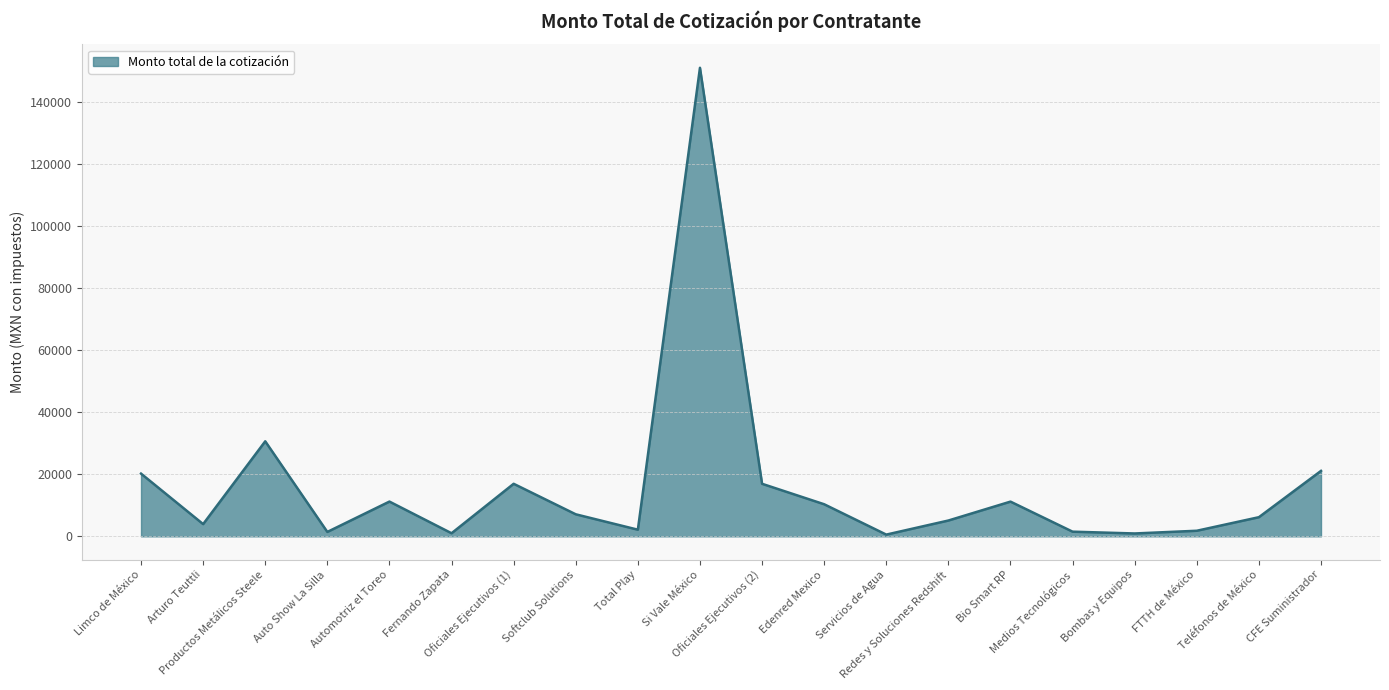

What is the difference between the values at Si Vale México and Oficiales Ejecutivos (2)?

134168.2